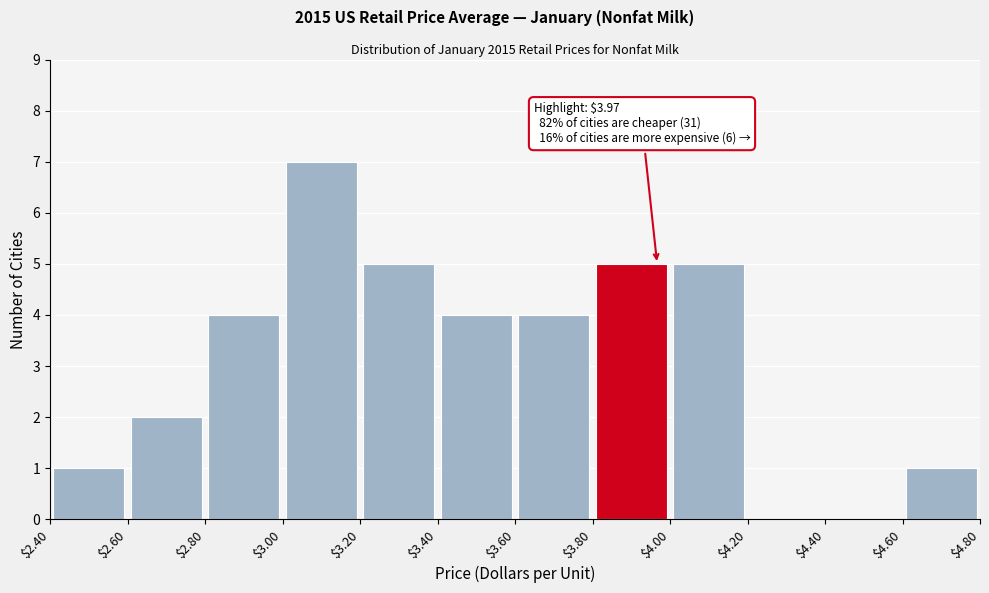

Over which range of the x-axis is the bar tallest?

$3.00 to $3.20